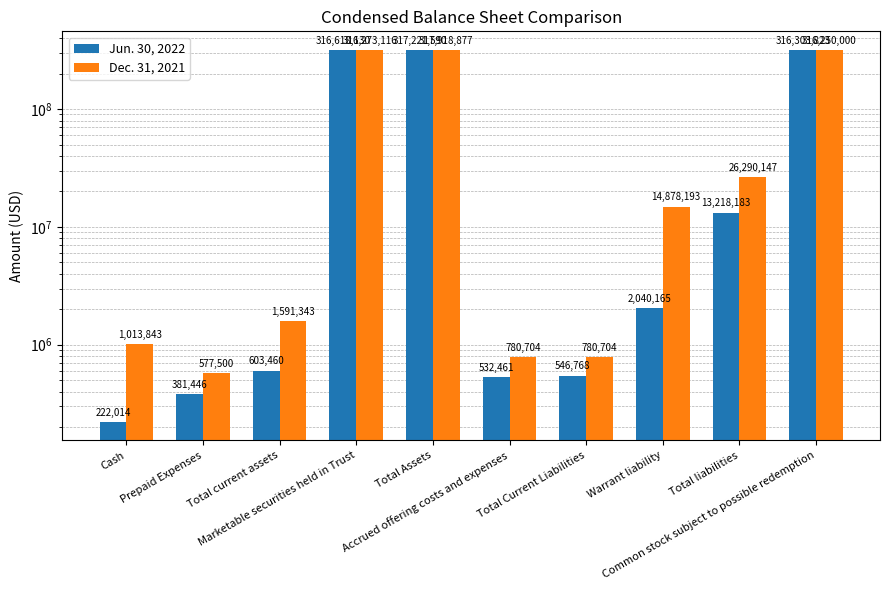

Where is Jun. 30, 2022 nearest to the value 158721802?

Total liabilities